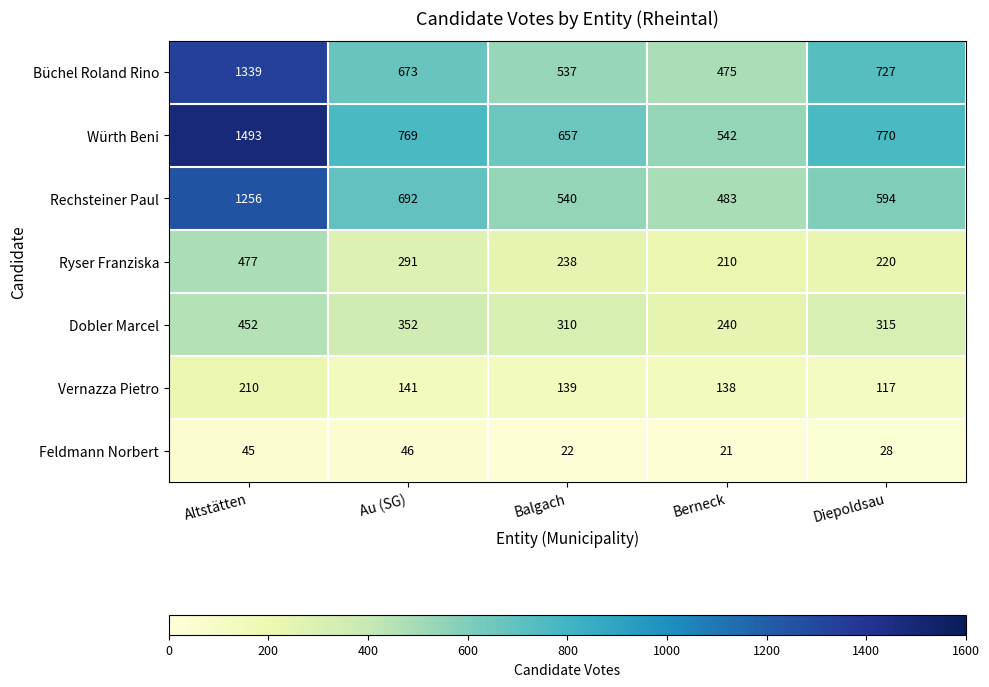

Where does the Ryser Franziska series first go above 238?

Altstätten